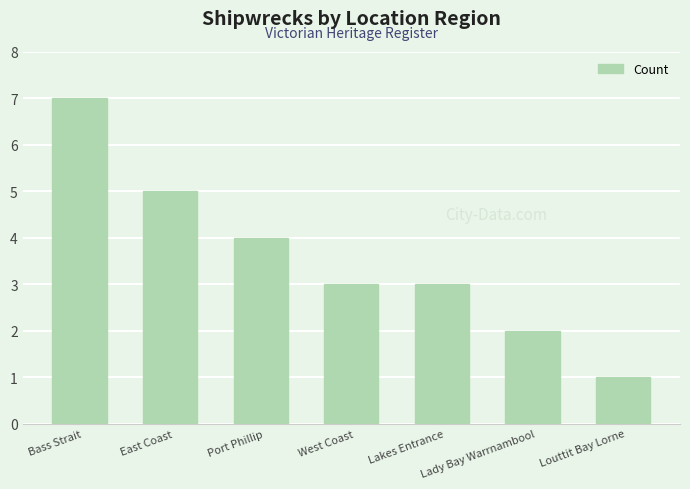

Reading right to left, transcribe all the data shown in this chart.

Louttit Bay Lorne=1	Lady Bay Warrnambool=2	Lakes Entrance=3	West Coast=3	Port Phillip=4	East Coast=5	Bass Strait=7